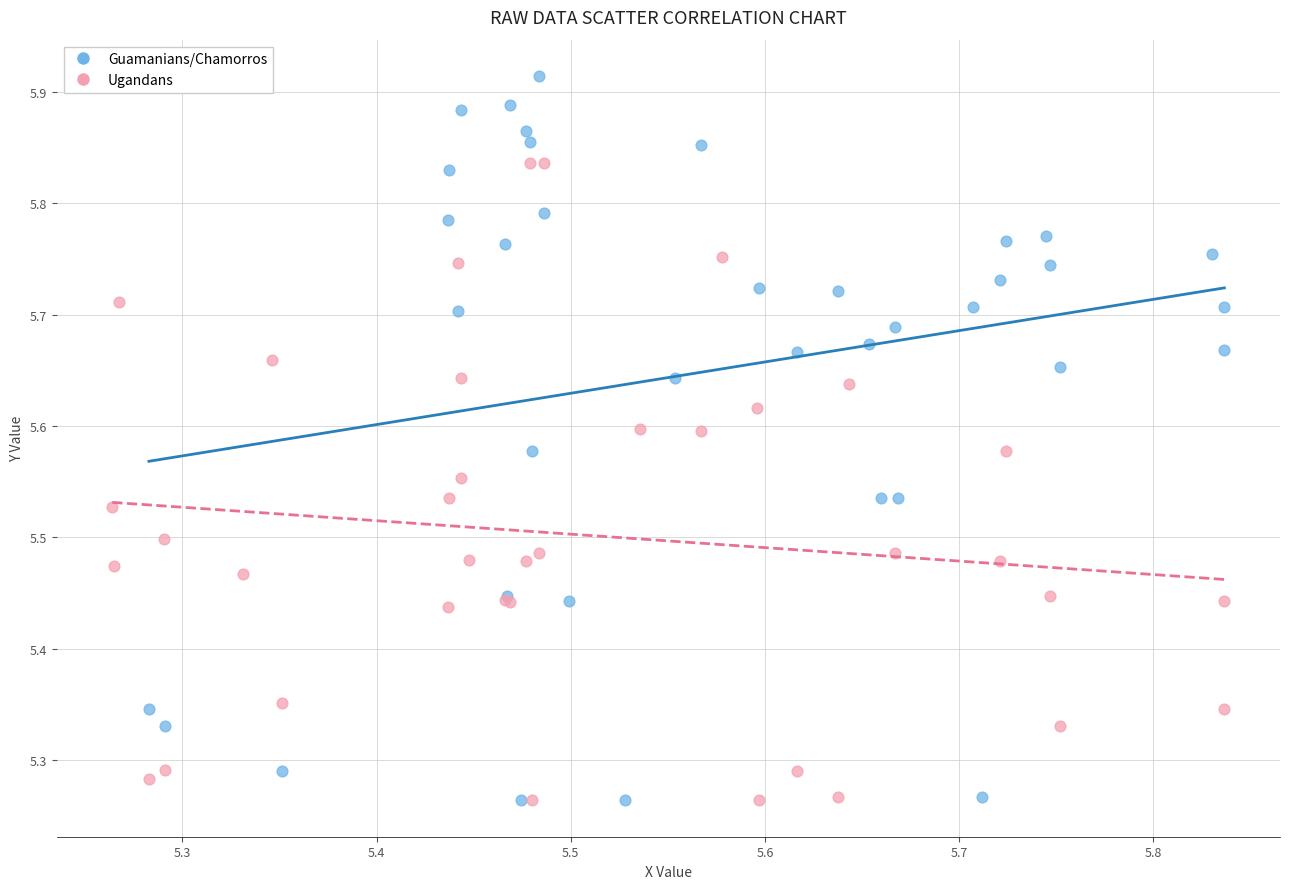

Which series reaches the maximum Y coordinate?

Guamanians/Chamorros